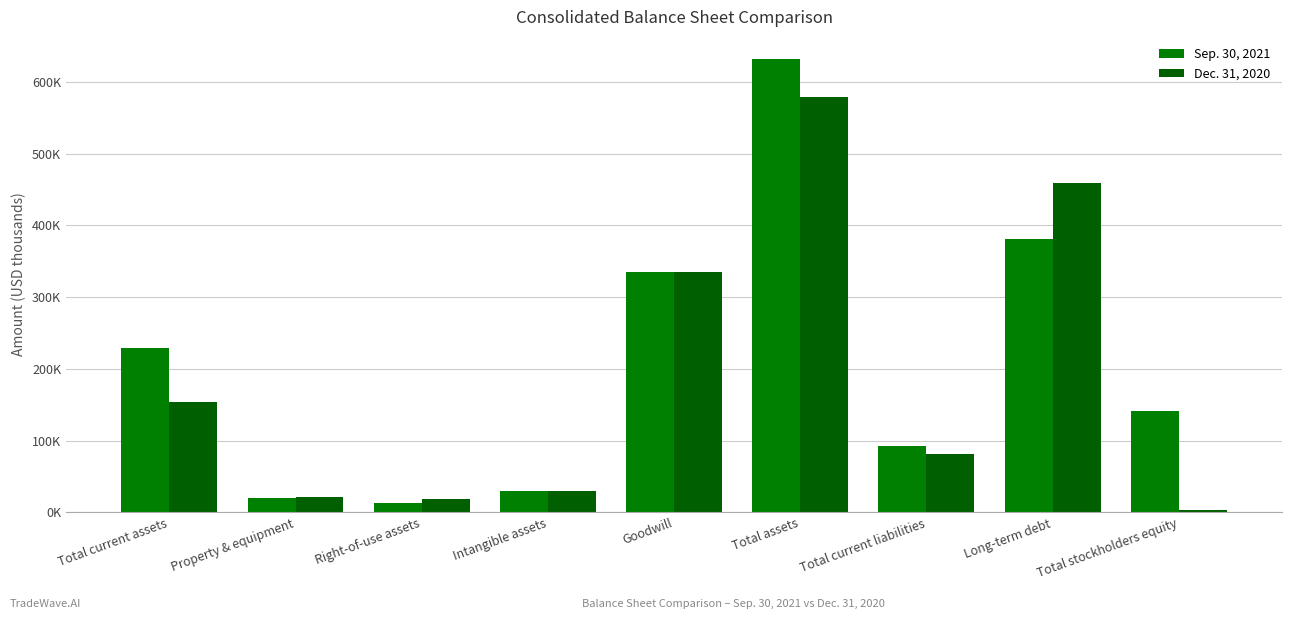

What is the sum of the Sep. 30, 2021 values at Intangible assets and Right-of-use assets?

41626